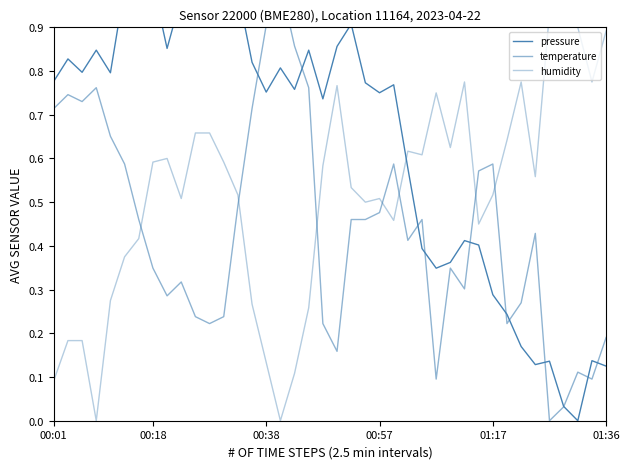

True or false: humidity has more than 1 points higher than both neighbors.

True